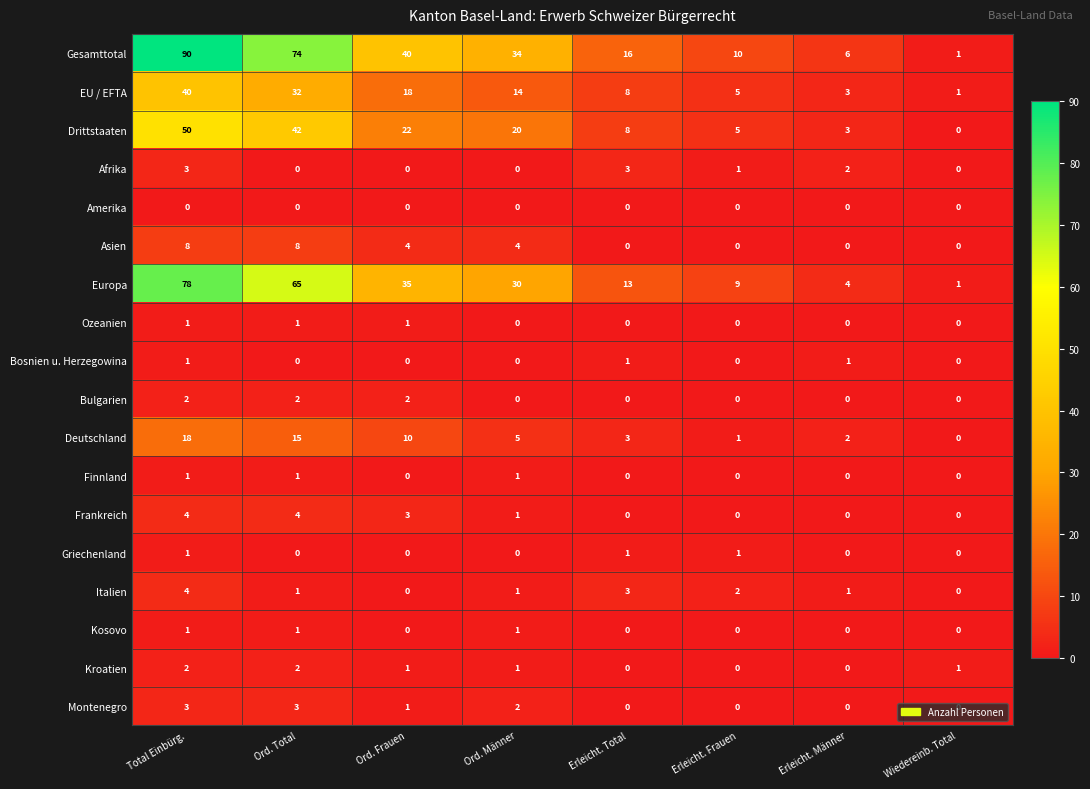

What is the average value of the Asien series?

3